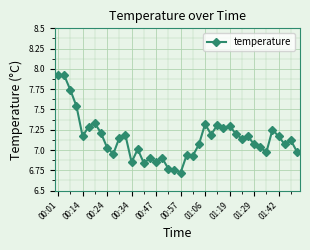

What is the minimum value shown in the chart?

6.7